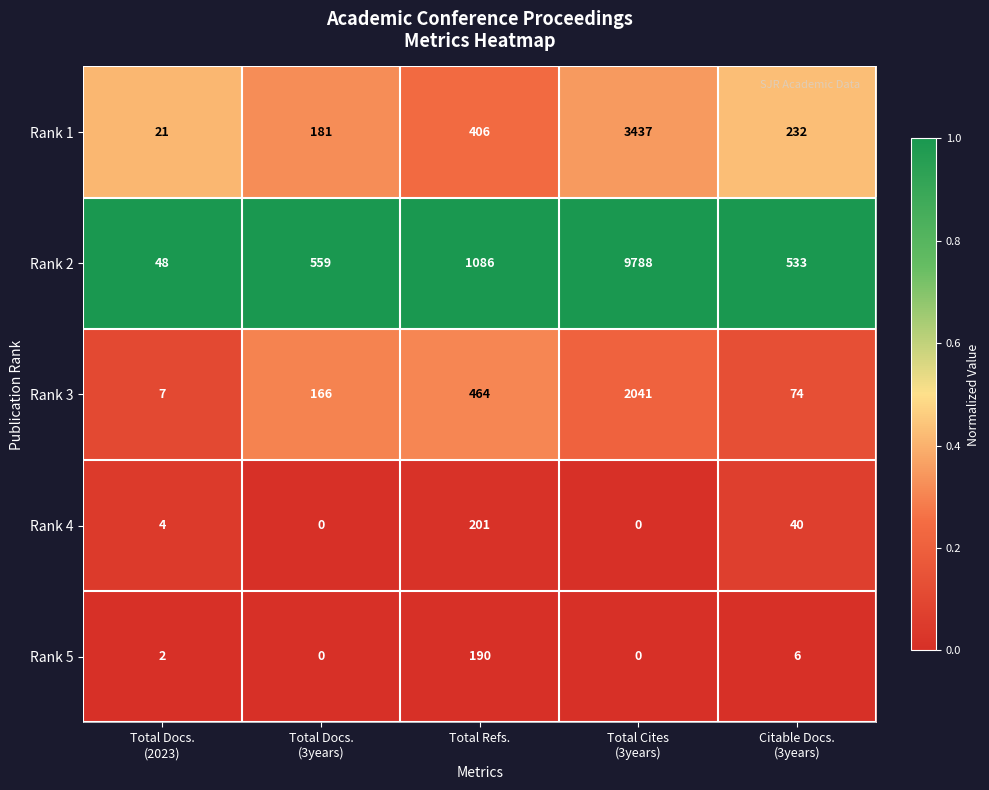

True or false: Rank 2 has a value of 1086 at Total Refs..

True